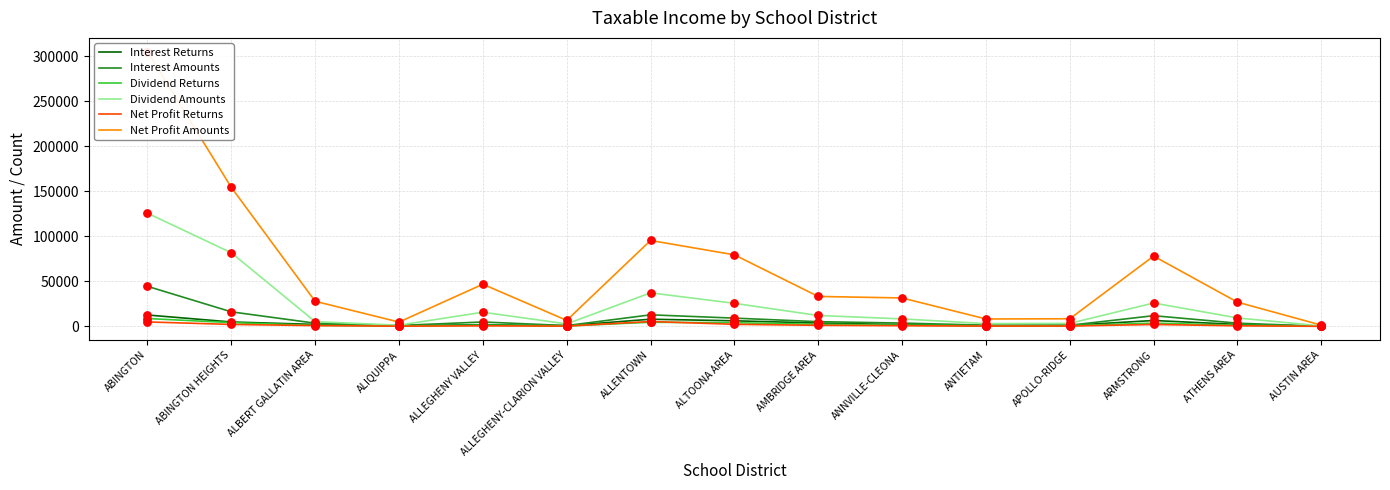

At which category is the sum across all series the highest?

ABINGTON